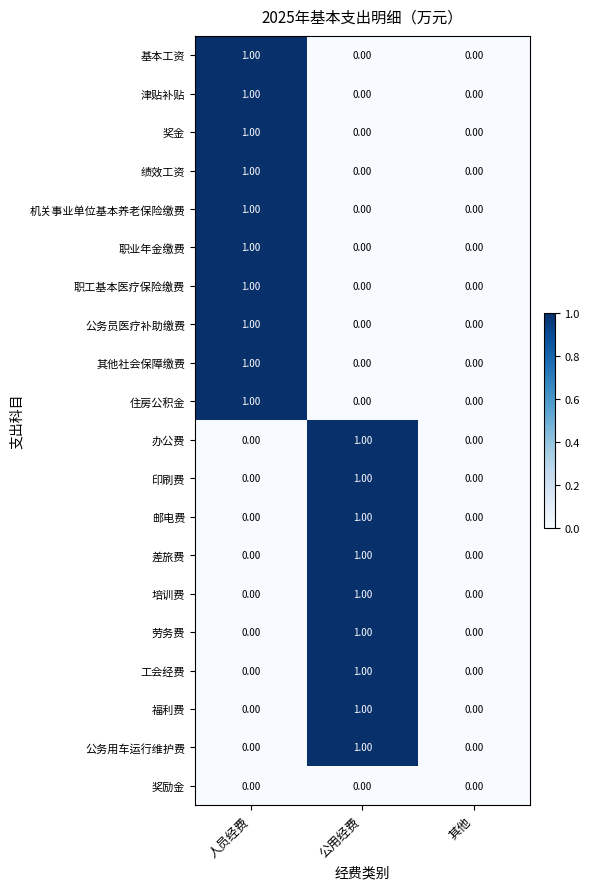

Is the value of 住房公积金 at 其他 greater than the value of 差旅费 at 公用经费?

No